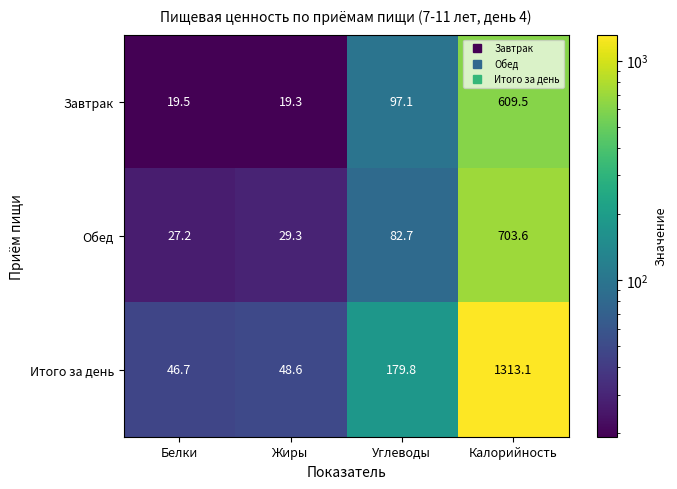

Which series has the largest total across all categories?

Итого за день